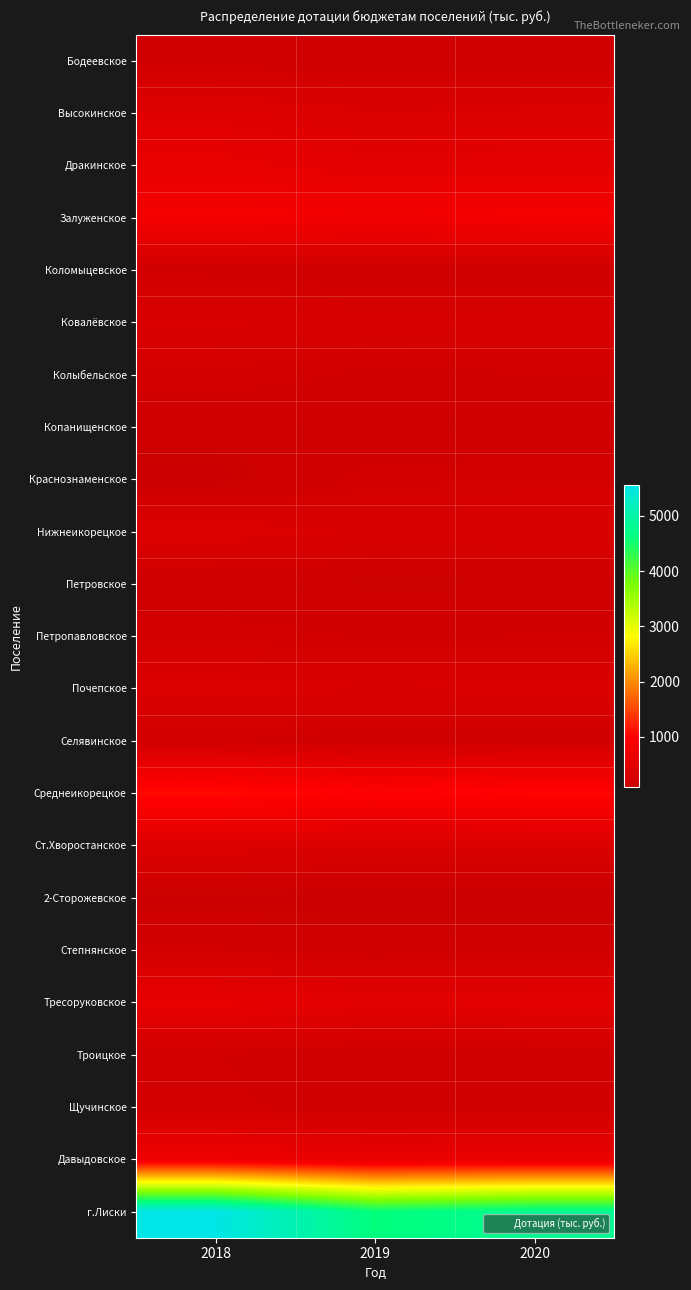

What is the total value across all series at 2020?

12356.0